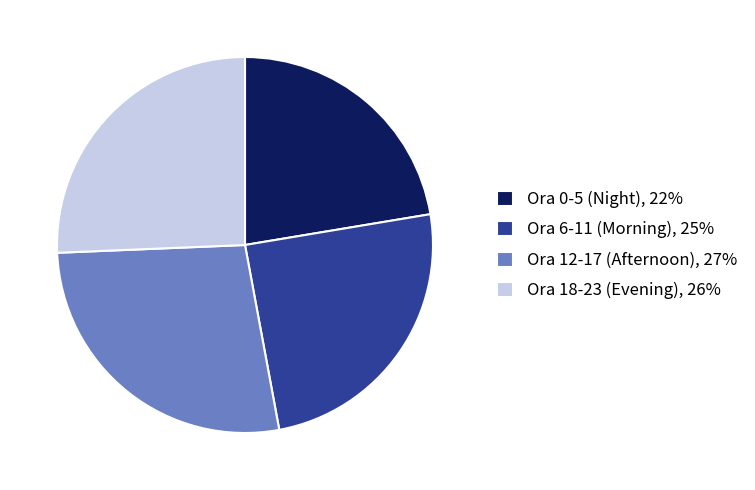

Which has a higher value, Ora 12-17 (Afternoon), 27% or Ora 6-11 (Morning), 25%?

Ora 12-17 (Afternoon), 27%